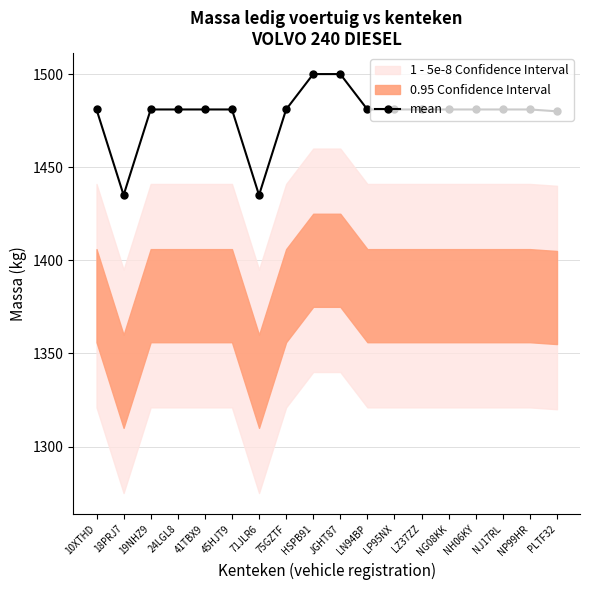

Which category has the highest value across all series?

HSPB91